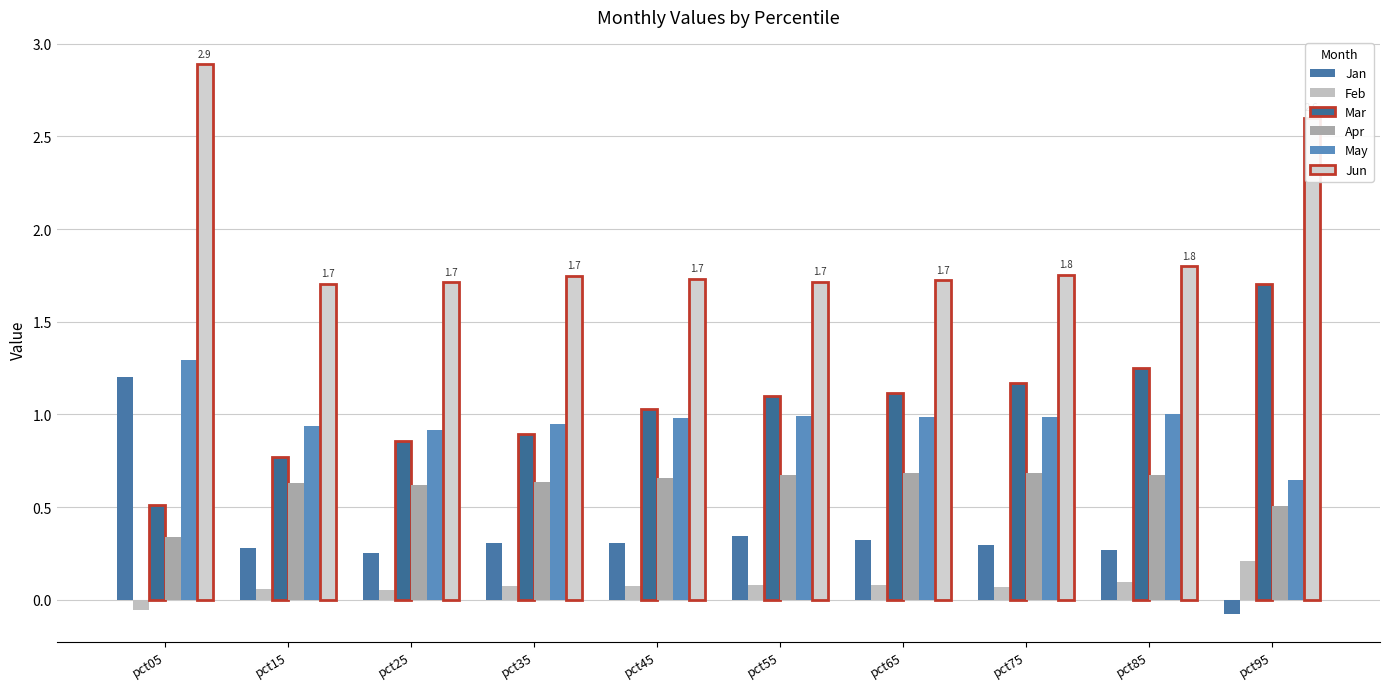

How many bars are there in total?

60